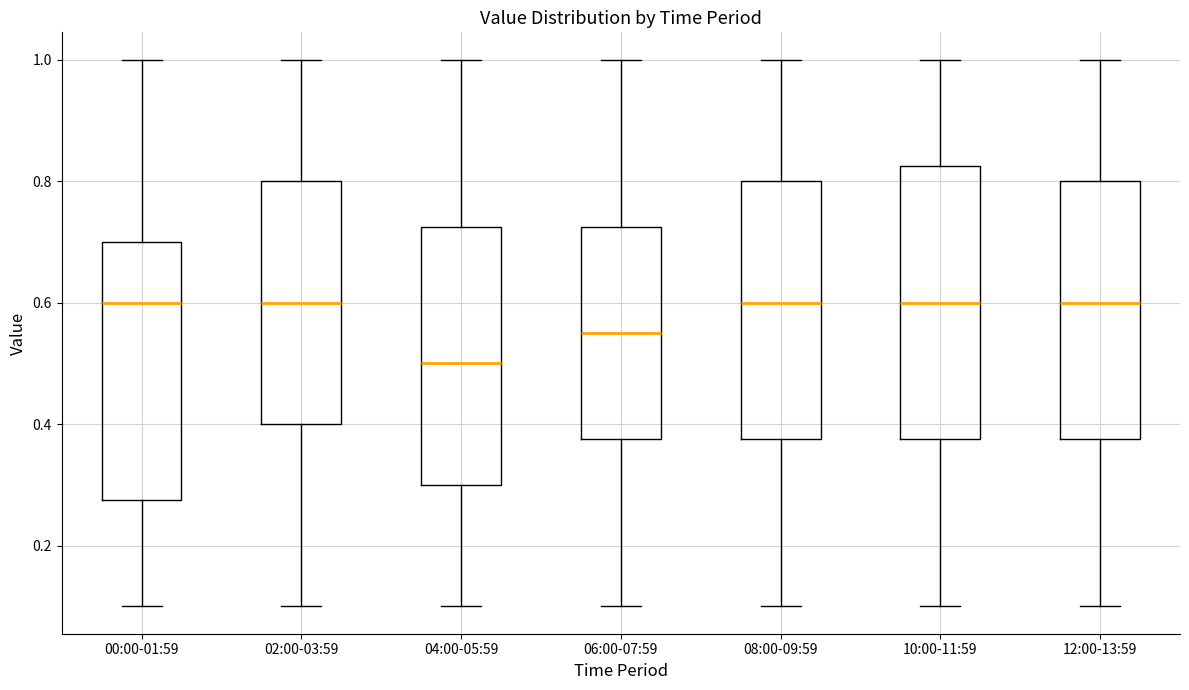

Which box has the lowest median line?

04:00-05:59